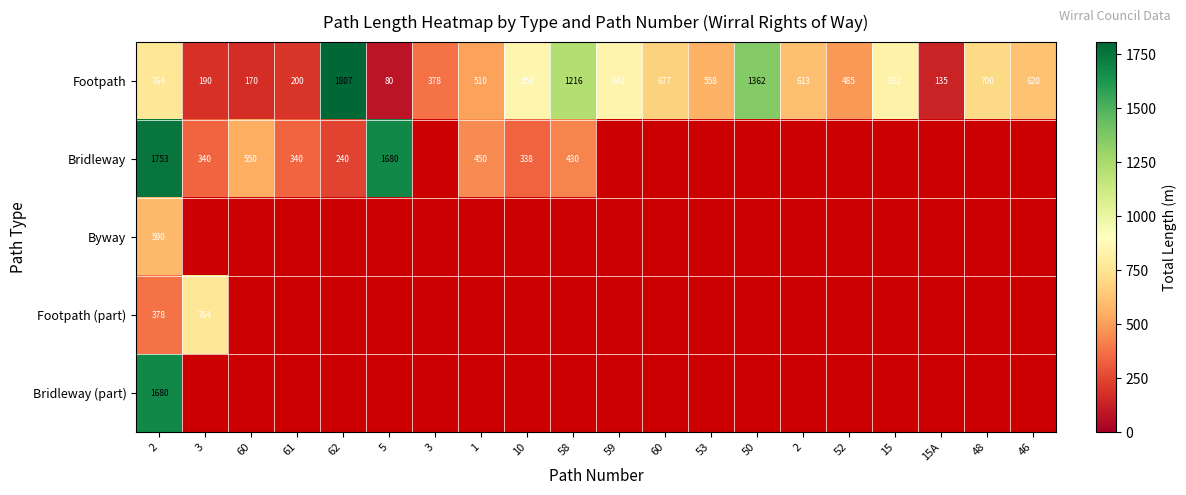

Which has a higher value, 2 or 60?

60